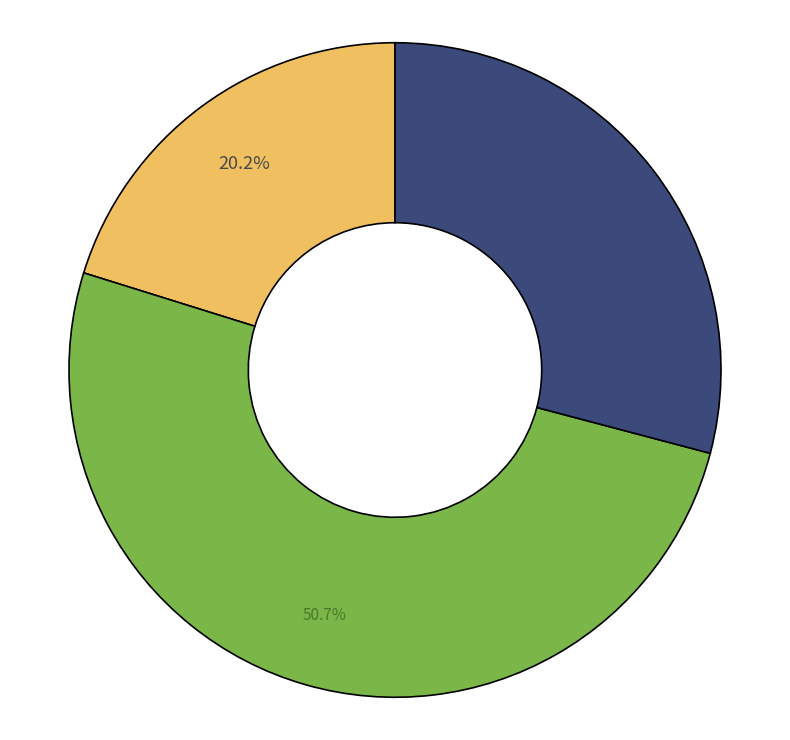

Does any single category account for the majority?

Yes